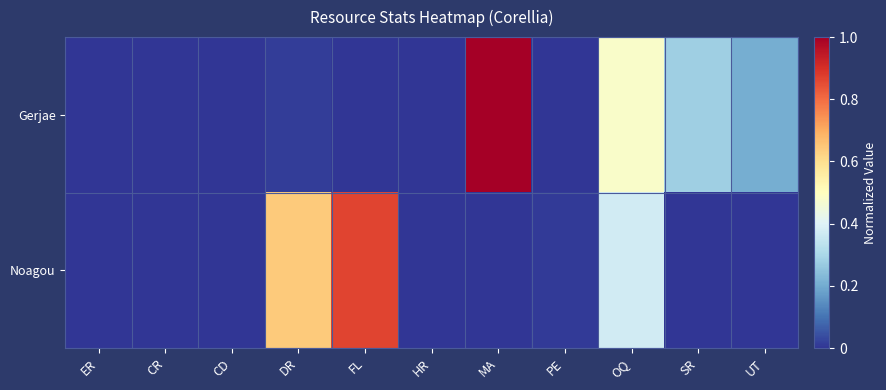

Reading left to right, what are all the values shown in this chart?

Gerjae: ER=0.0	CR=0.0	CD=0.0	DR=0.0	FL=0.0	HR=0.0	MA=1.0	PE=0.0	OQ=0.5	SR=0.3	UT=0.2
Noagou: ER=0.0	CR=0.0	CD=0.0	DR=0.6	FL=0.9	HR=0.0	MA=0.0	PE=0.0	OQ=0.4	SR=0.0	UT=0.0